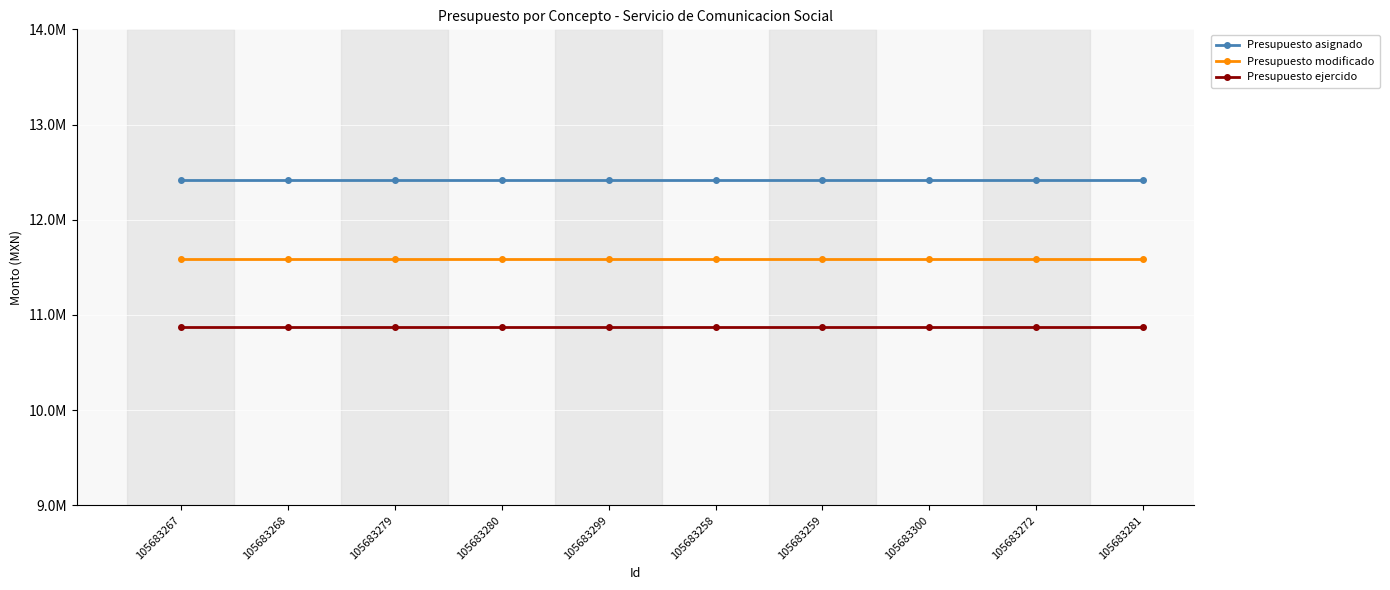

Reading left to right, extract all data points from this chart.

Presupuesto asignado: 12420131	12420131	12420131	12420131	12420131	12420131	12420131	12420131	12420131	12420131
Presupuesto modificado: 11582859	11582859	11582859	11582859	11582859	11582859	11582859	11582859	11582859	11582859
Presupuesto ejercido: 10874866	10874866	10874866	10874866	10874866	10874866	10874866	10874866	10874866	10874866